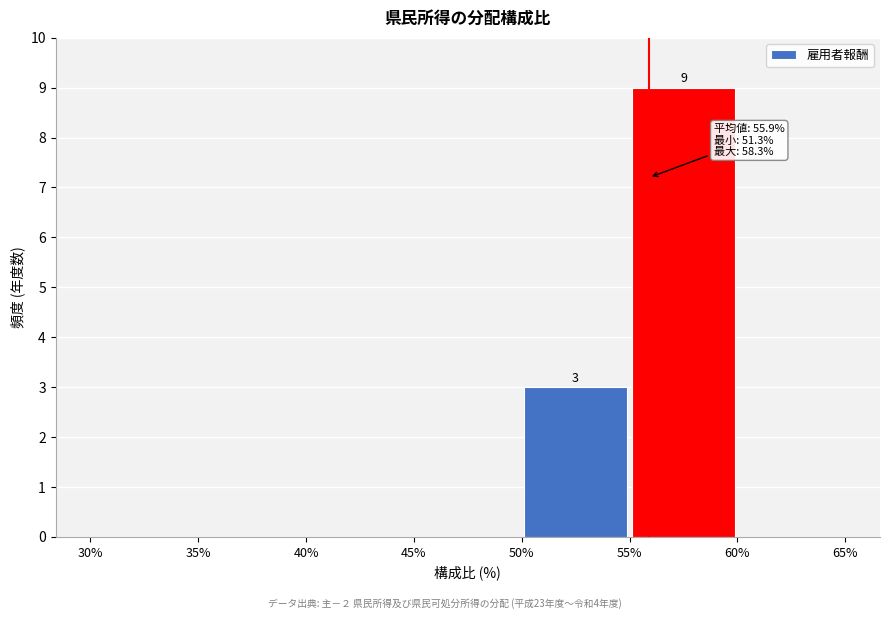

Which range on the x-axis has the tallest bar?

55% to 60%